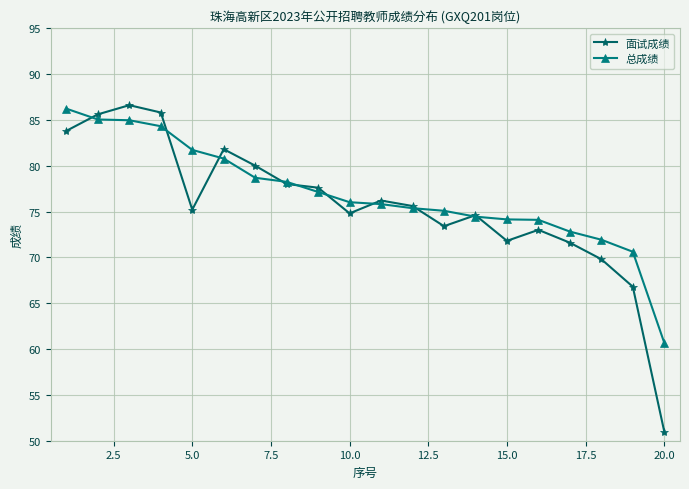

What is the lowest value of the 总成绩 series?

60.7